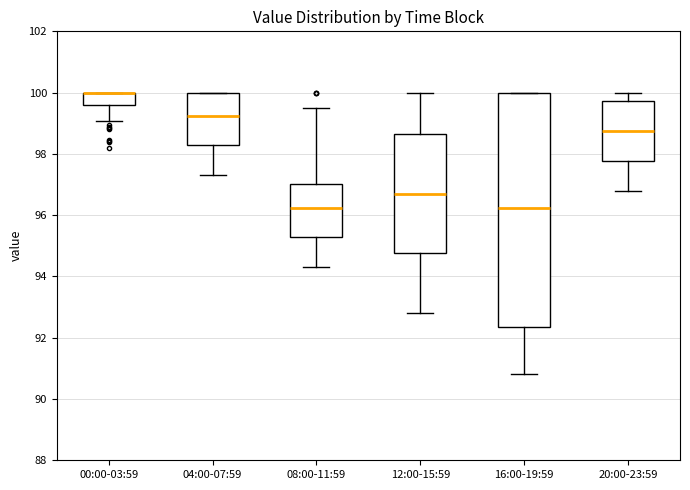

Comparing the boxes themselves (not the whiskers), which one is the tallest?

16:00-19:59